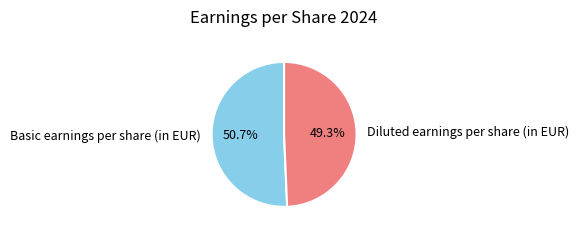

The Diluted earnings per share (in EUR) slice represents 49% of the pie. True or false?

True